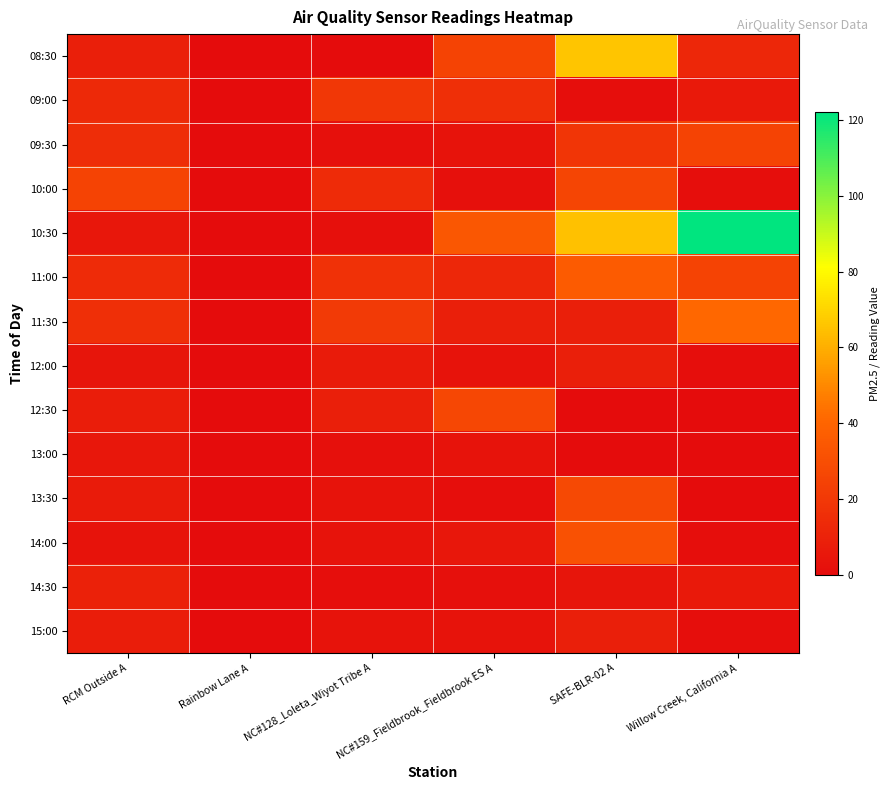

Reading left to right, what are all the values shown in this chart?

08:30: RCM Outside A=9	Rainbow Lane A=0	NC#128_Loleta_Wiyot Tribe A=0	NC#159_Fieldbrook_Fieldbrook ES A=25	SAFE-BLR-02 A=66	Willow Creek, California A=12
09:00: RCM Outside A=13	Rainbow Lane A=0	NC#128_Loleta_Wiyot Tribe A=20	NC#159_Fieldbrook_Fieldbrook ES A=16	SAFE-BLR-02 A=1	Willow Creek, California A=6
09:30: RCM Outside A=15	Rainbow Lane A=0	NC#128_Loleta_Wiyot Tribe A=2	NC#159_Fieldbrook_Fieldbrook ES A=3	SAFE-BLR-02 A=19	Willow Creek, California A=25
10:00: RCM Outside A=25	Rainbow Lane A=0	NC#128_Loleta_Wiyot Tribe A=14	NC#159_Fieldbrook_Fieldbrook ES A=2	SAFE-BLR-02 A=26	Willow Creek, California A=1
10:30: RCM Outside A=5	Rainbow Lane A=0	NC#128_Loleta_Wiyot Tribe A=2	NC#159_Fieldbrook_Fieldbrook ES A=34	SAFE-BLR-02 A=65	Willow Creek, California A=122
11:00: RCM Outside A=14	Rainbow Lane A=0	NC#128_Loleta_Wiyot Tribe A=17	NC#159_Fieldbrook_Fieldbrook ES A=12	SAFE-BLR-02 A=36	Willow Creek, California A=25
11:30: RCM Outside A=16	Rainbow Lane A=0	NC#128_Loleta_Wiyot Tribe A=21	NC#159_Fieldbrook_Fieldbrook ES A=9	SAFE-BLR-02 A=9	Willow Creek, California A=41
12:00: RCM Outside A=4	Rainbow Lane A=0	NC#128_Loleta_Wiyot Tribe A=7	NC#159_Fieldbrook_Fieldbrook ES A=3	SAFE-BLR-02 A=9	Willow Creek, California A=1
12:30: RCM Outside A=8	Rainbow Lane A=0	NC#128_Loleta_Wiyot Tribe A=9	NC#159_Fieldbrook_Fieldbrook ES A=27	SAFE-BLR-02 A=0	Willow Creek, California A=0
13:00: RCM Outside A=5	Rainbow Lane A=0	NC#128_Loleta_Wiyot Tribe A=2	NC#159_Fieldbrook_Fieldbrook ES A=3	SAFE-BLR-02 A=0	Willow Creek, California A=0
13:30: RCM Outside A=7	Rainbow Lane A=0	NC#128_Loleta_Wiyot Tribe A=3	NC#159_Fieldbrook_Fieldbrook ES A=1	SAFE-BLR-02 A=28	Willow Creek, California A=0
14:00: RCM Outside A=3	Rainbow Lane A=0	NC#128_Loleta_Wiyot Tribe A=3	NC#159_Fieldbrook_Fieldbrook ES A=5	SAFE-BLR-02 A=31	Willow Creek, California A=1
14:30: RCM Outside A=10	Rainbow Lane A=0	NC#128_Loleta_Wiyot Tribe A=1	NC#159_Fieldbrook_Fieldbrook ES A=2	SAFE-BLR-02 A=4	Willow Creek, California A=6
15:00: RCM Outside A=8	Rainbow Lane A=0	NC#128_Loleta_Wiyot Tribe A=3	NC#159_Fieldbrook_Fieldbrook ES A=3	SAFE-BLR-02 A=9	Willow Creek, California A=1